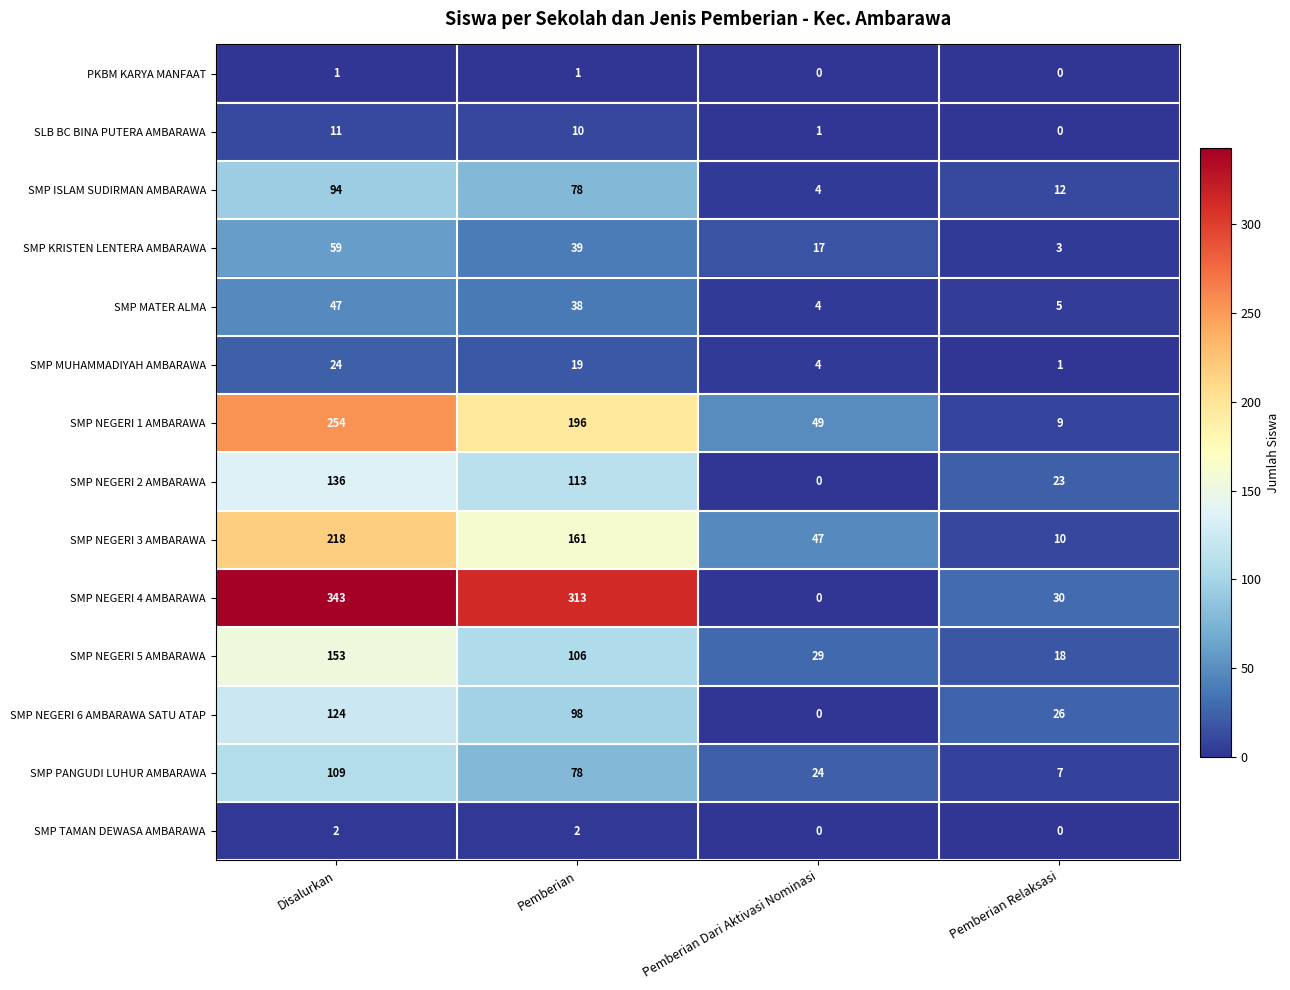

Rank the series at Disalurkan from lowest to highest value.

PKBM KARYA MANFAAT, SMP TAMAN DEWASA AMBARAWA, SLB BC BINA PUTERA AMBARAWA, SMP MUHAMMADIYAH AMBARAWA, SMP MATER ALMA, SMP KRISTEN LENTERA AMBARAWA, SMP ISLAM SUDIRMAN AMBARAWA, SMP PANGUDI LUHUR AMBARAWA, SMP NEGERI 6 AMBARAWA SATU ATAP, SMP NEGERI 2 AMBARAWA, SMP NEGERI 5 AMBARAWA, SMP NEGERI 3 AMBARAWA, SMP NEGERI 1 AMBARAWA, SMP NEGERI 4 AMBARAWA